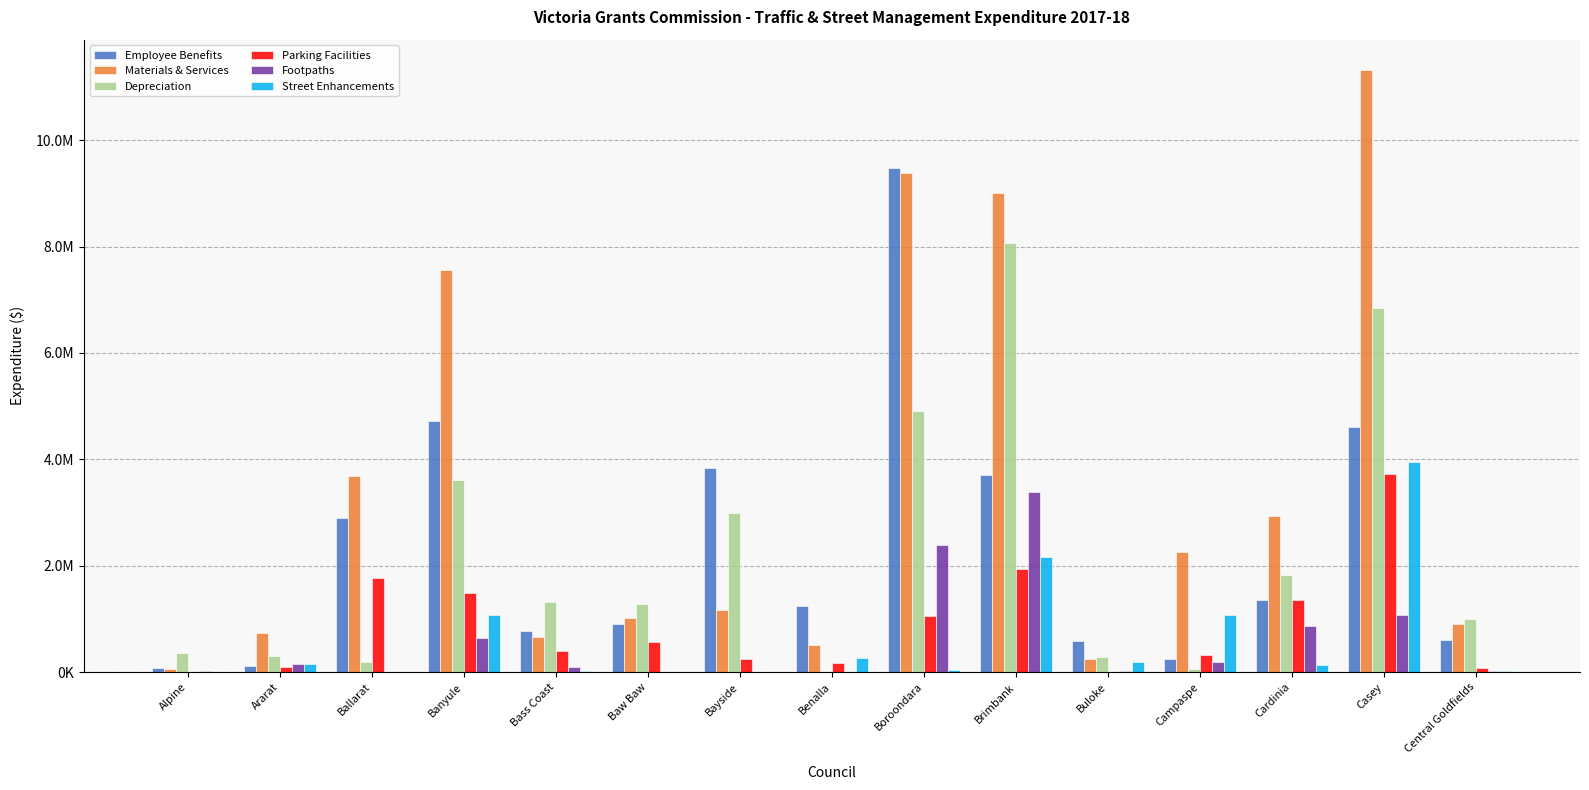

What is the difference between the maximum and second lowest values in the Materials & Services series?

11075015.7